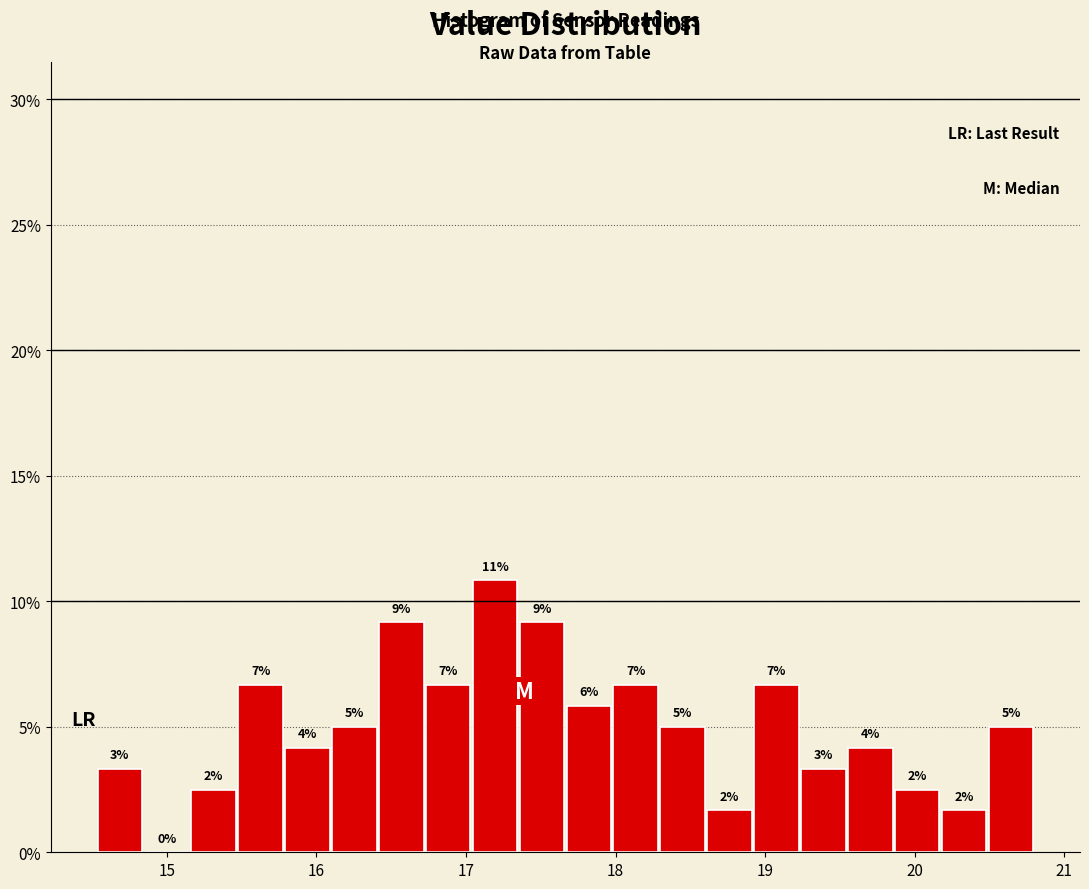

Read against the x-axis, roughly where is the centre of the tallest bar?

17.2